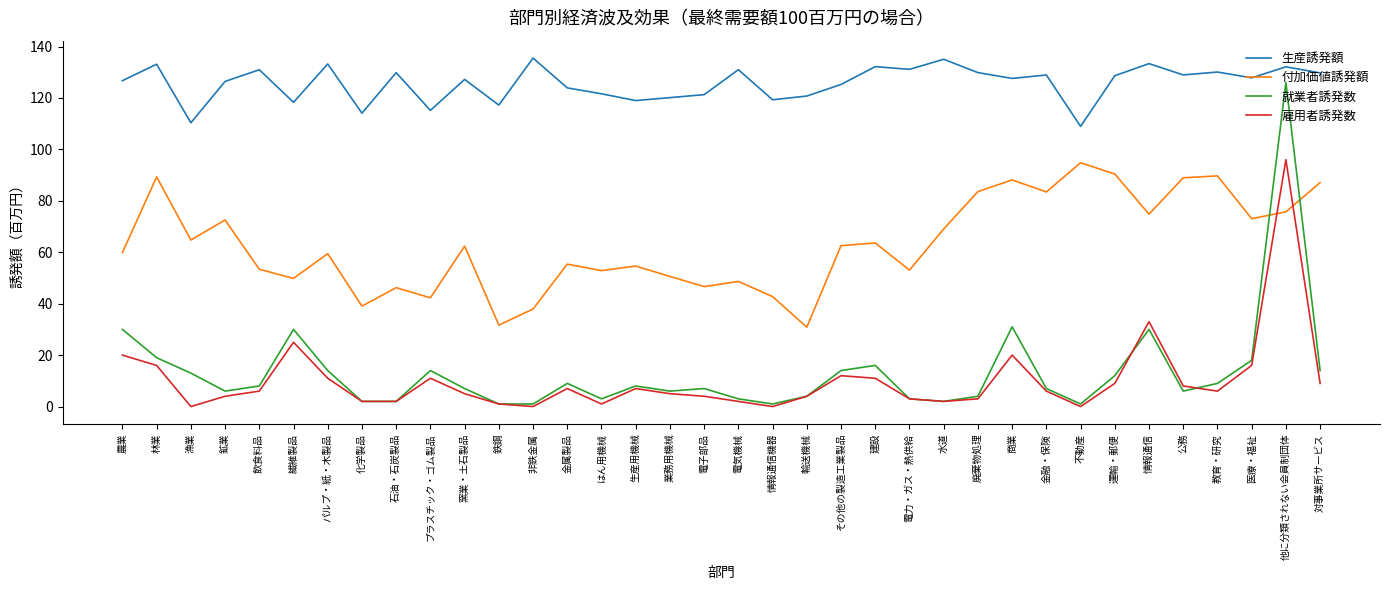

How many lines are shown in the chart?

4